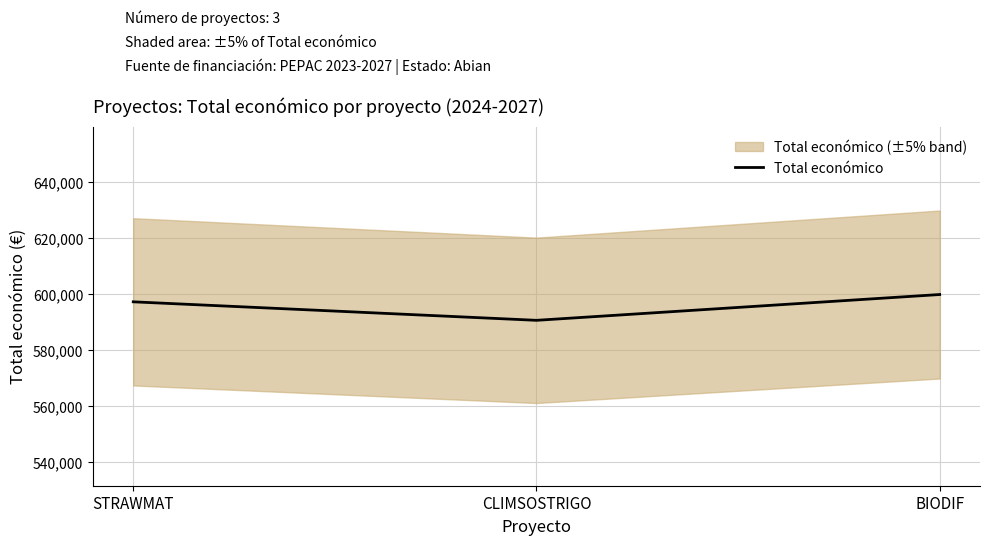

How many lines are shown in the chart?

1